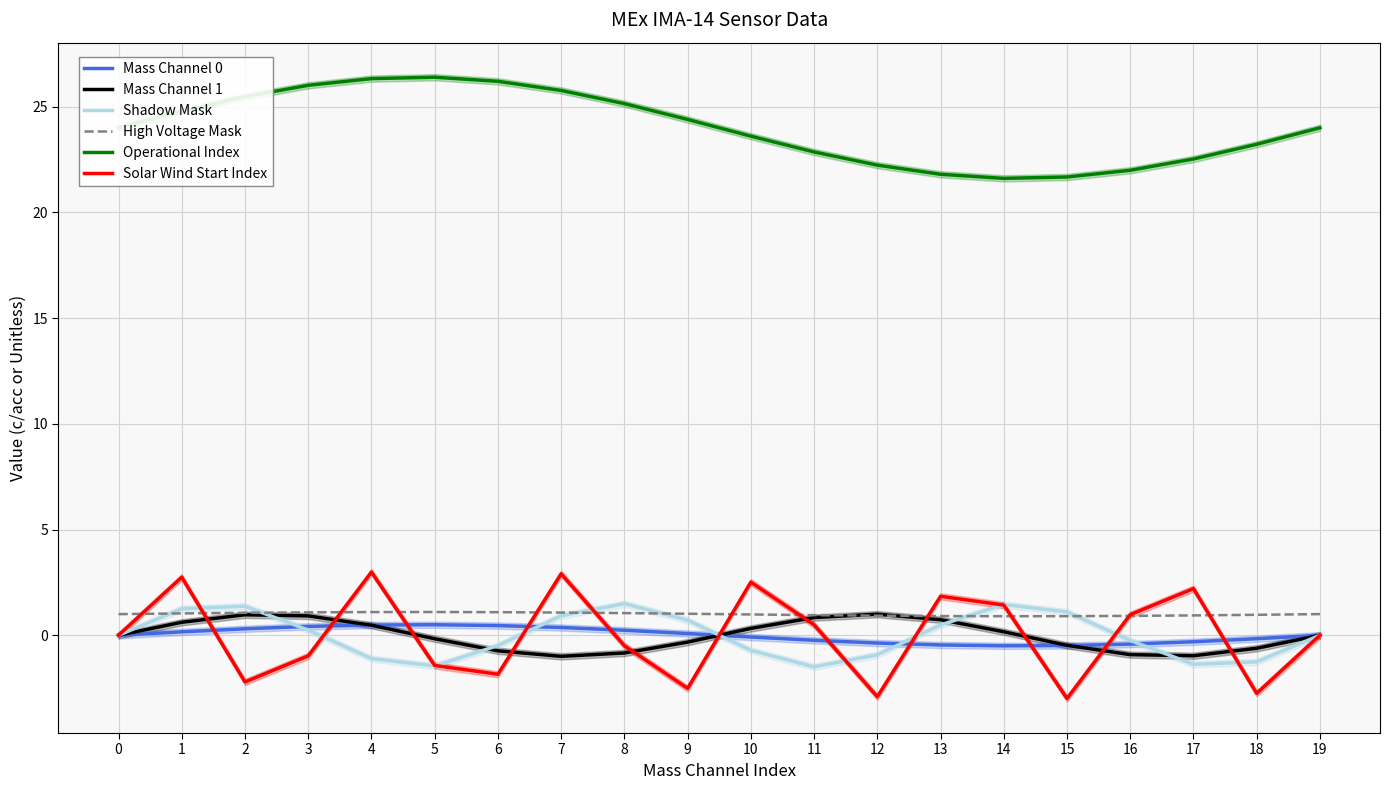

Is it true that Shadow Mask equals -0.8 at 6?

False